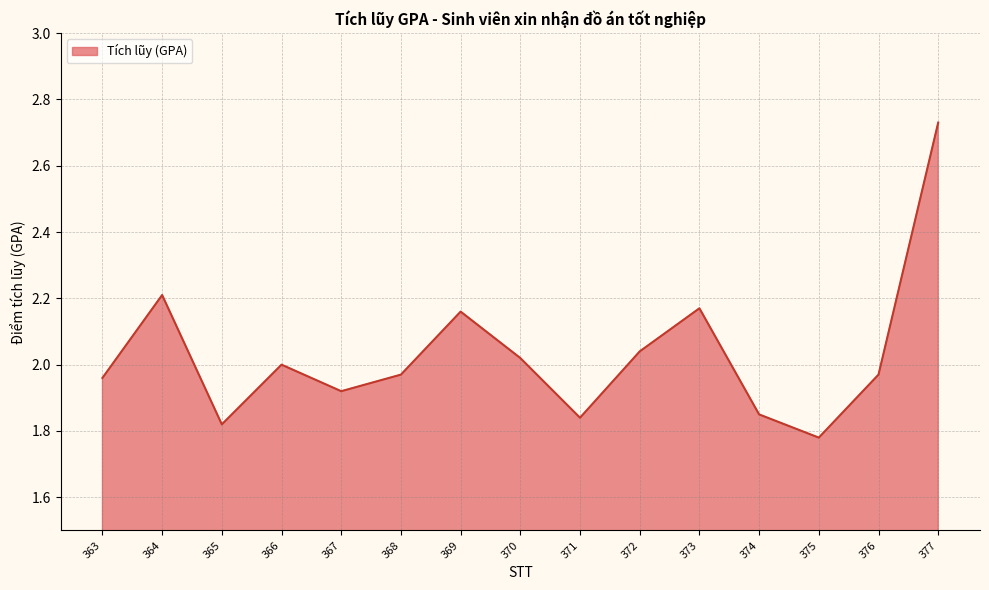

At which category does the data reach its first local valley?

365